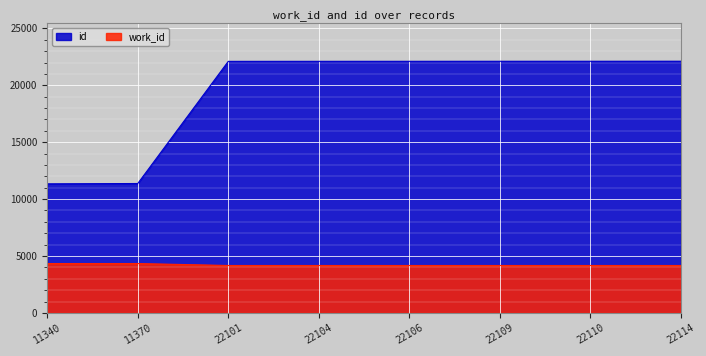

Which has a higher value, 22110 or 22104?

22110